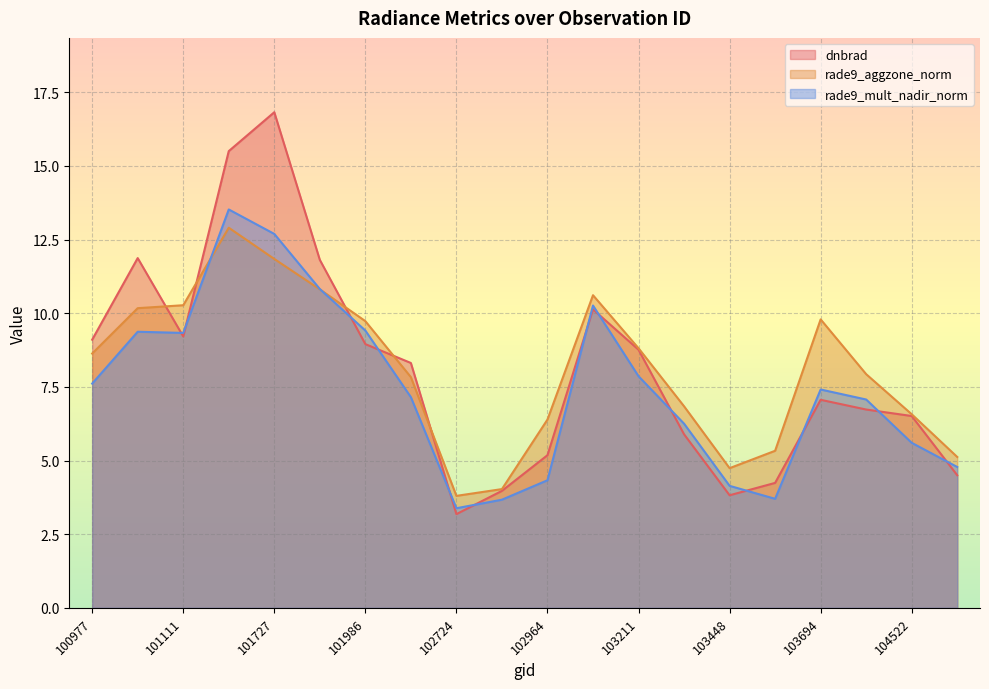

What is the minimum value shown in the chart?

3.2